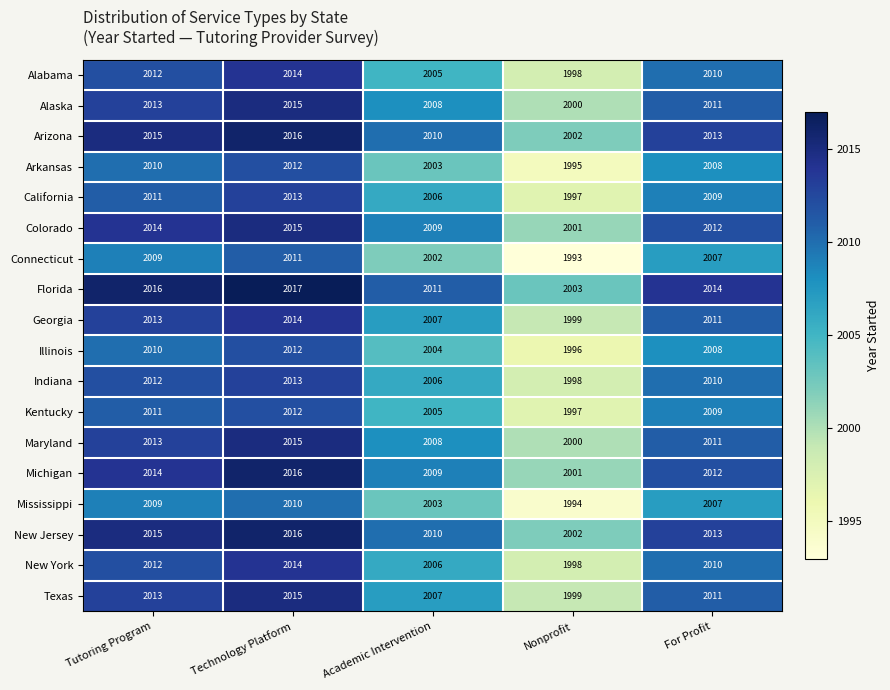

At how many categories does at least one series exceed 2002?

5